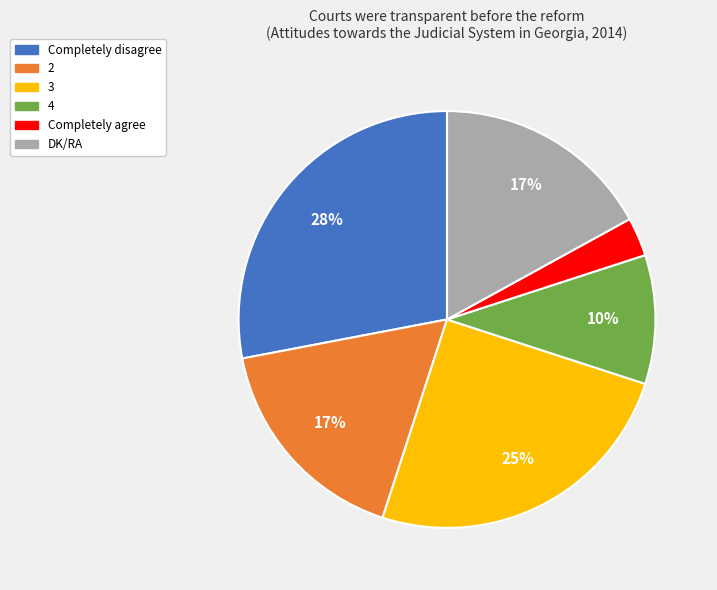

Does any single category account for the majority?

No